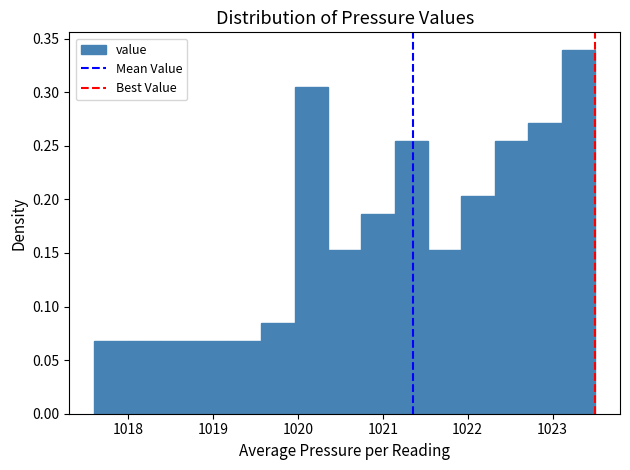

Around what value on the x-axis is the tallest bar? Give the approximate position of its centre, as read against the axis.

1023.3